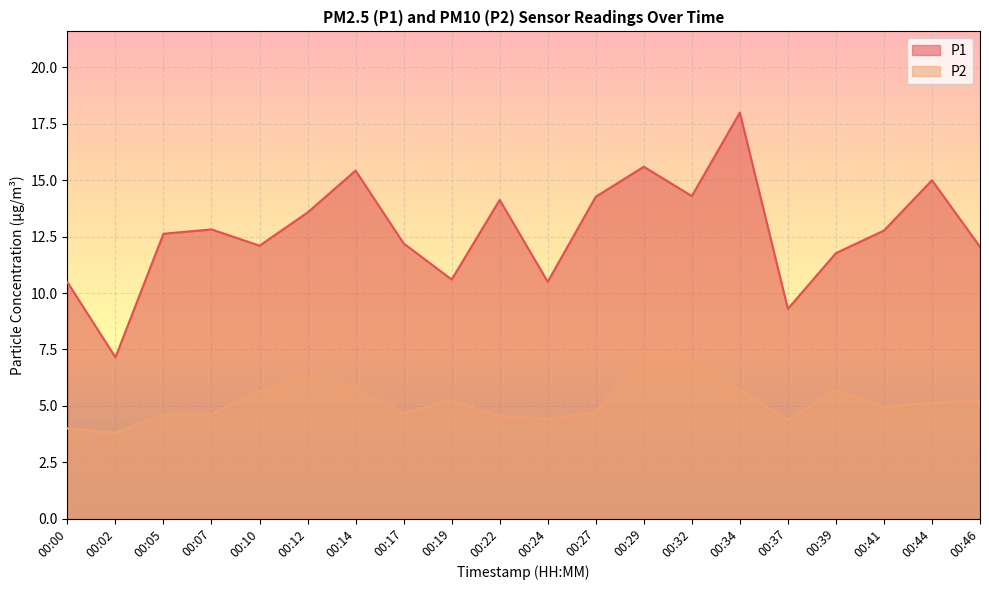

What is the maximum value shown in the chart?

18.0